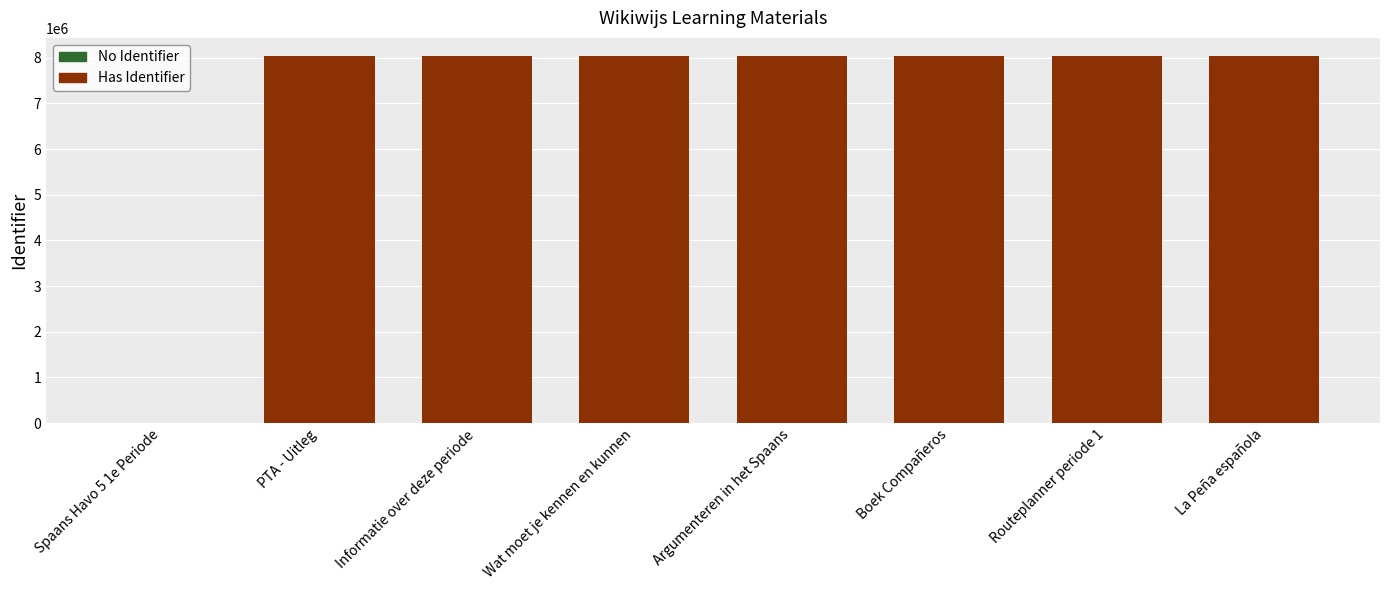

At which label is the value closest to 4016312?

PTA - Uitleg